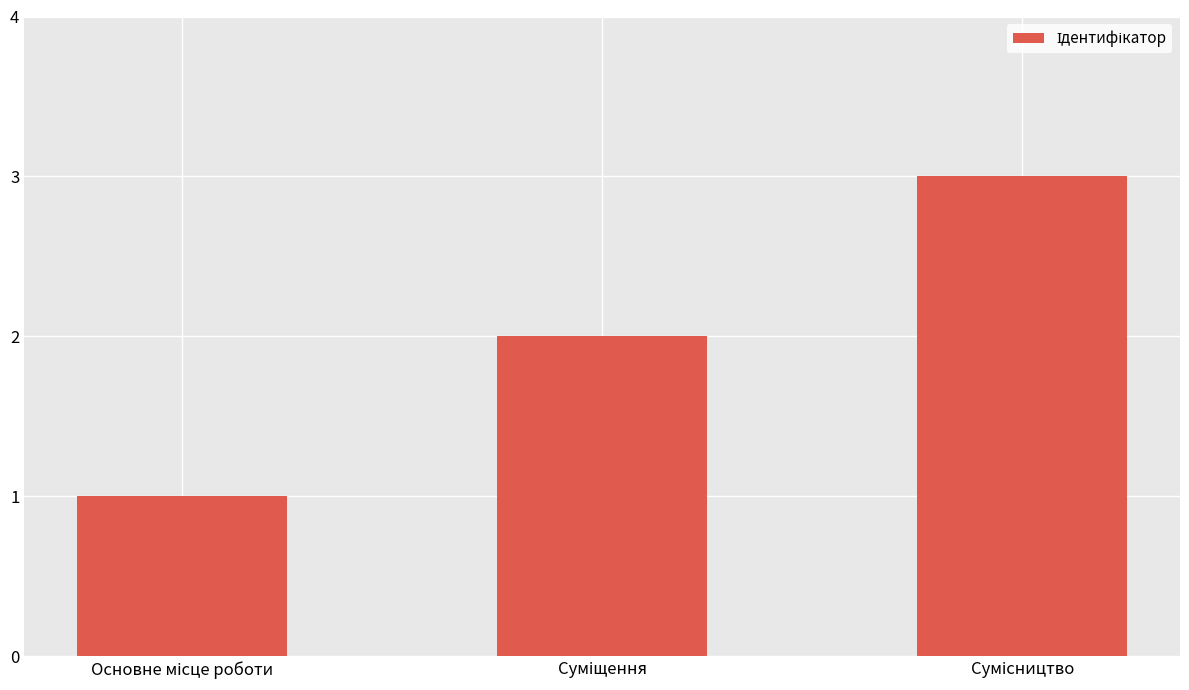

What is the sum of all values?

6